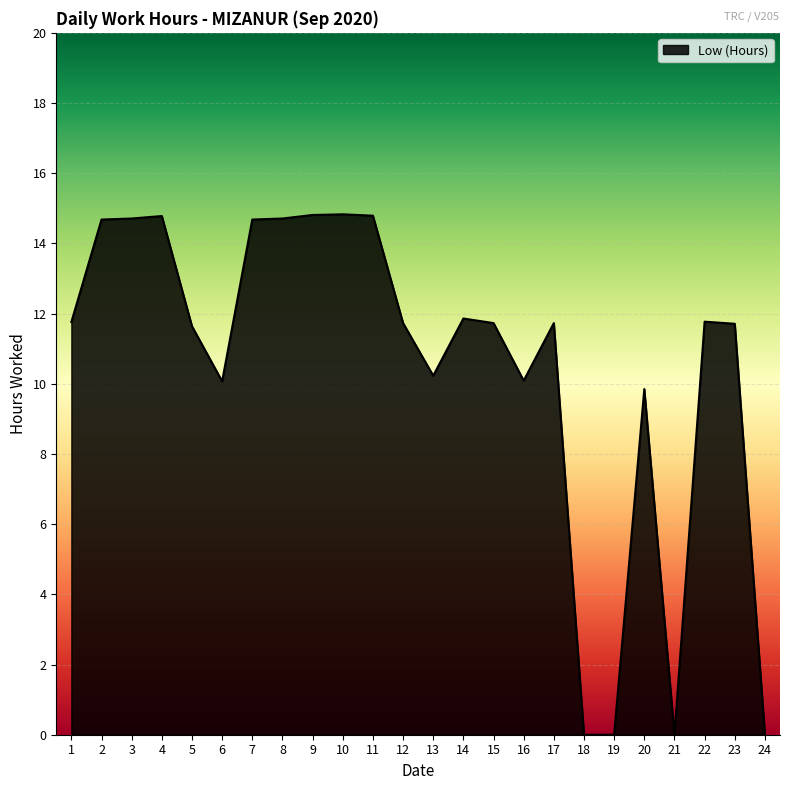

What is the average value?

10.5